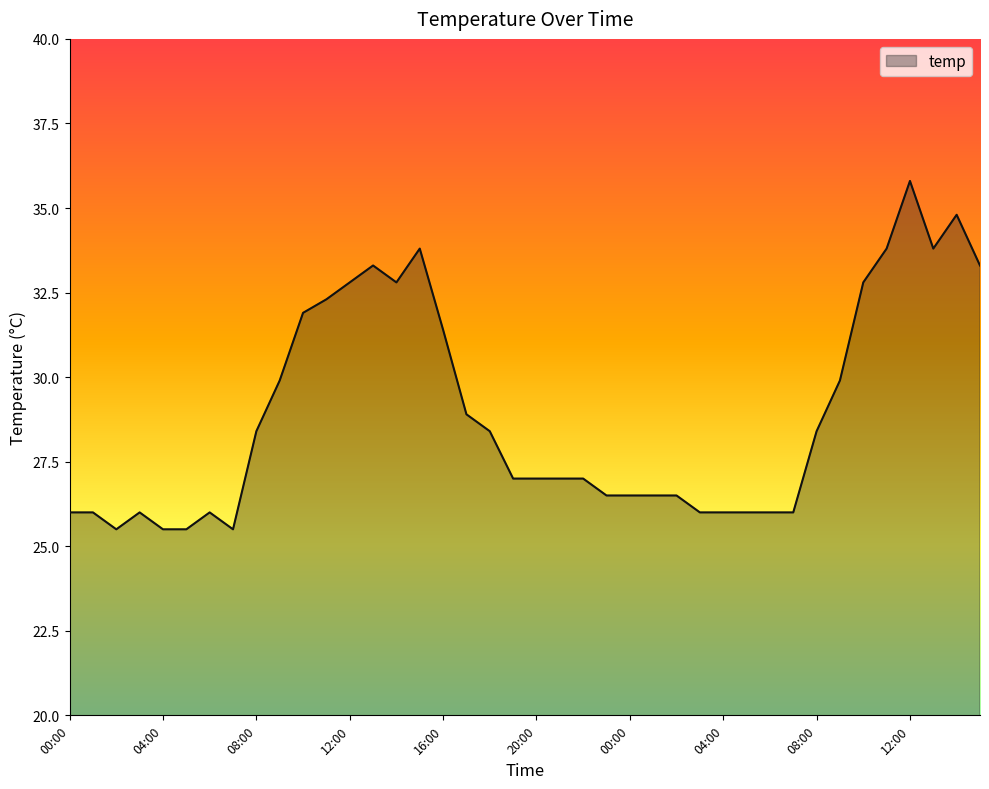

What is the greatest value displayed?

35.8